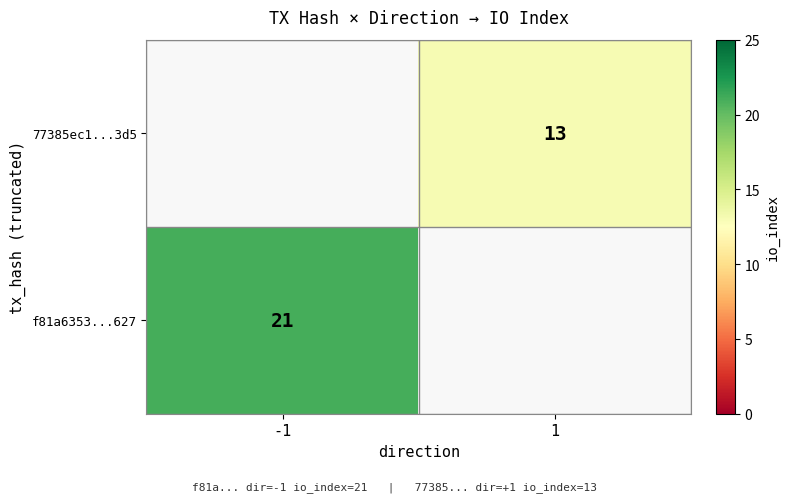

Is it true that 77385ec1...3d5 equals 20 at 1?

False